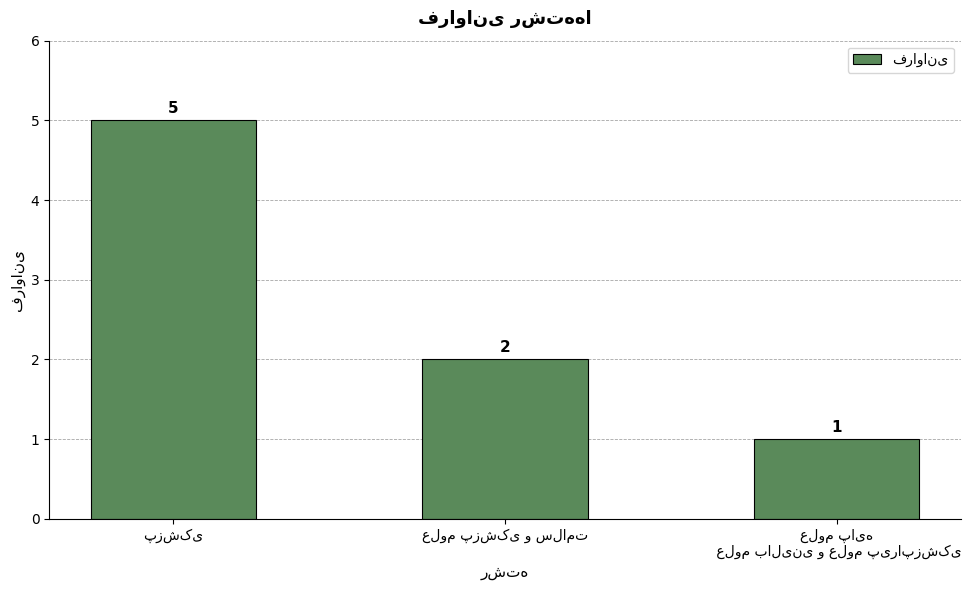

Count the values in the range 1 to 5.

3